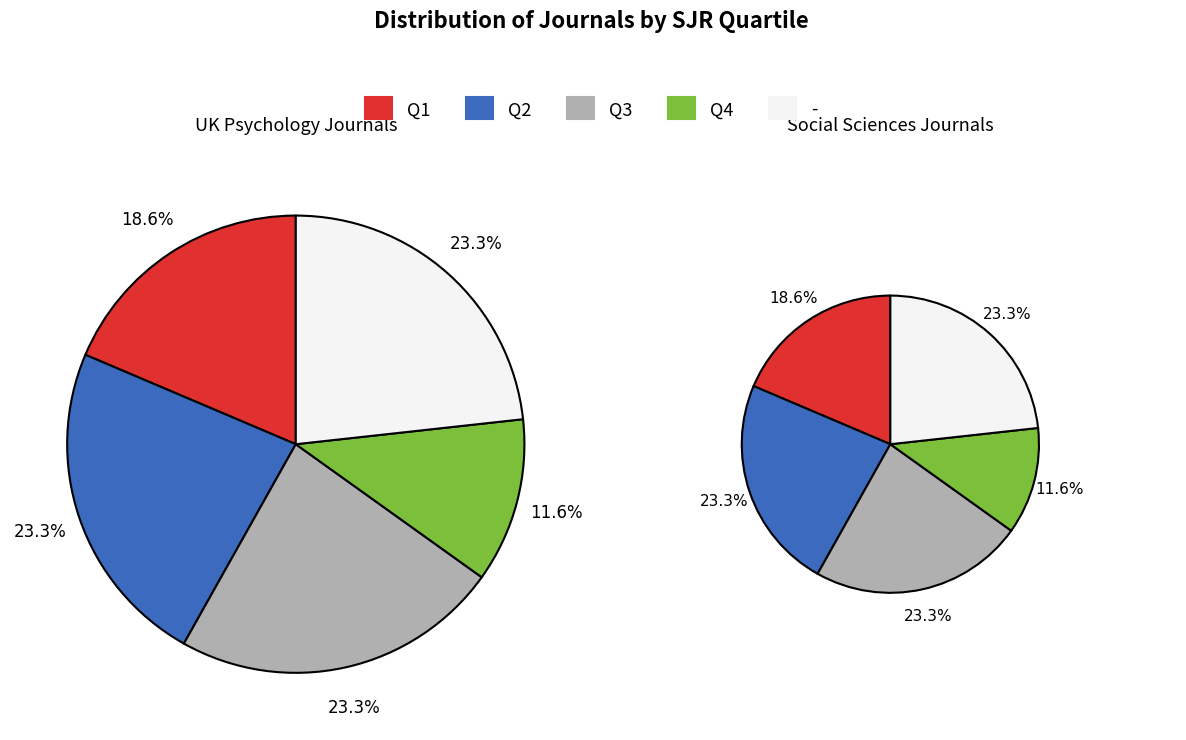

Which category has the biggest portion of the pie?

Q2